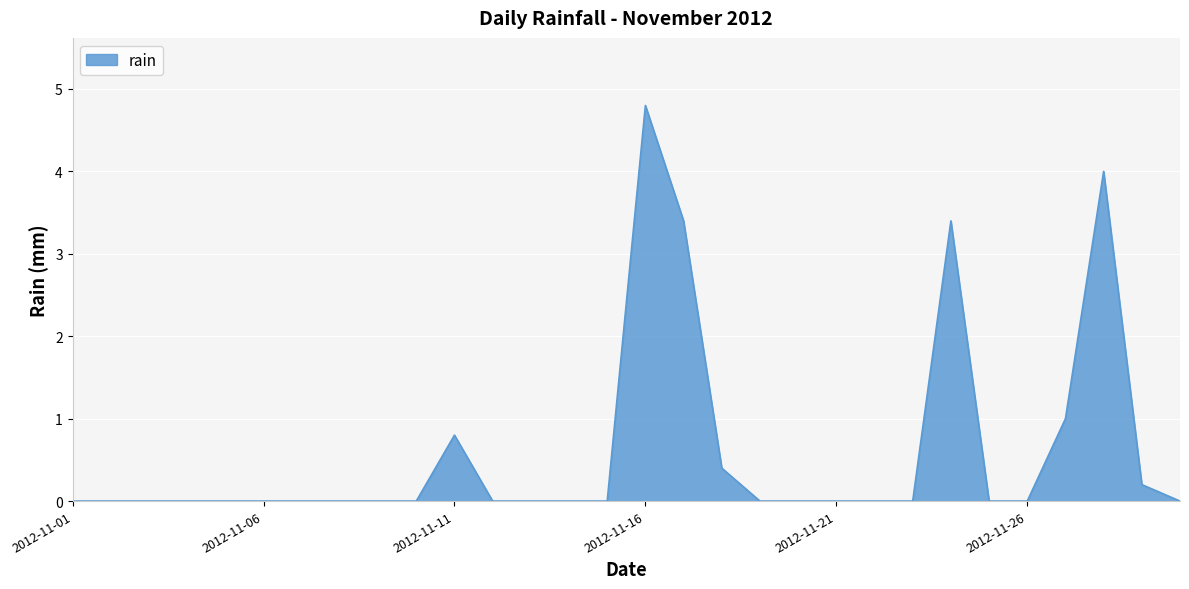

What is the difference between the maximum and minimum values?

4.8